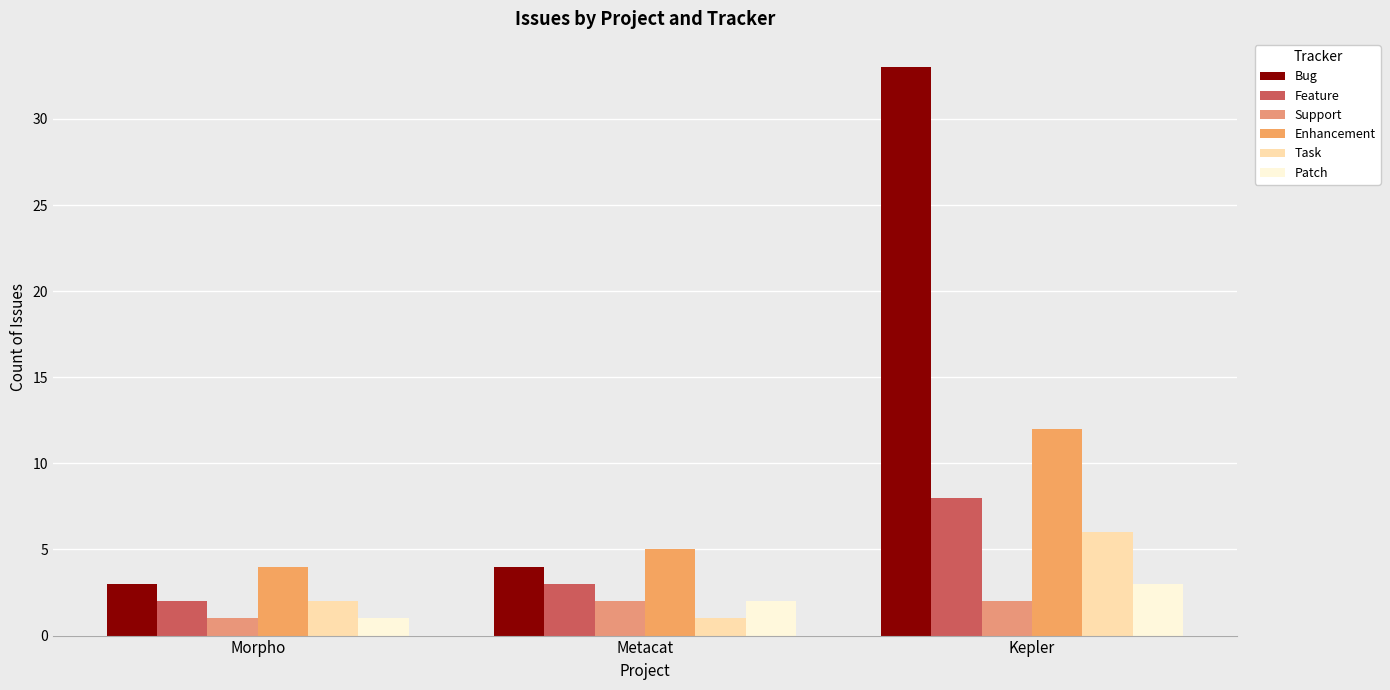

Reading left to right, what are all the values shown in this chart?

Bug: Morpho=3	Metacat=4	Kepler=33
Feature: Morpho=2	Metacat=3	Kepler=8
Support: Morpho=1	Metacat=2	Kepler=2
Enhancement: Morpho=4	Metacat=5	Kepler=12
Task: Morpho=2	Metacat=1	Kepler=6
Patch: Morpho=1	Metacat=2	Kepler=3